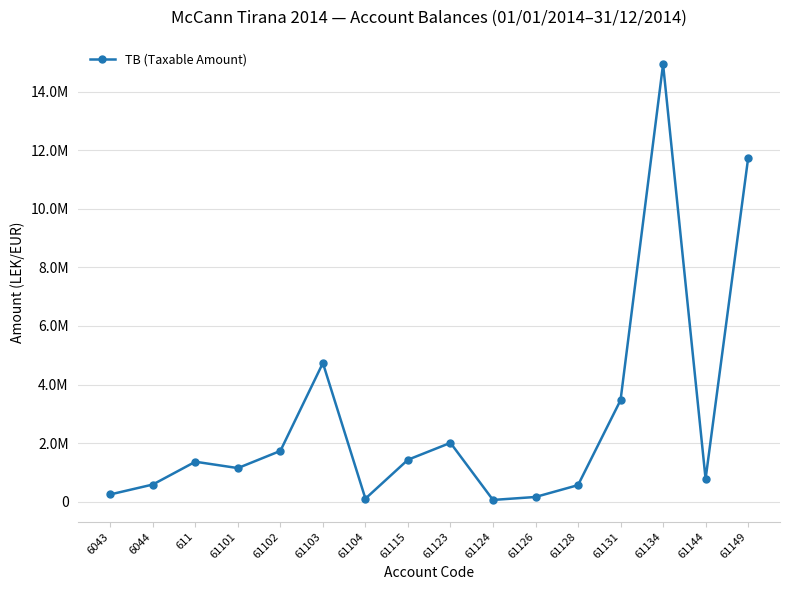

What is the value of the 10th point from the left?

61813.2